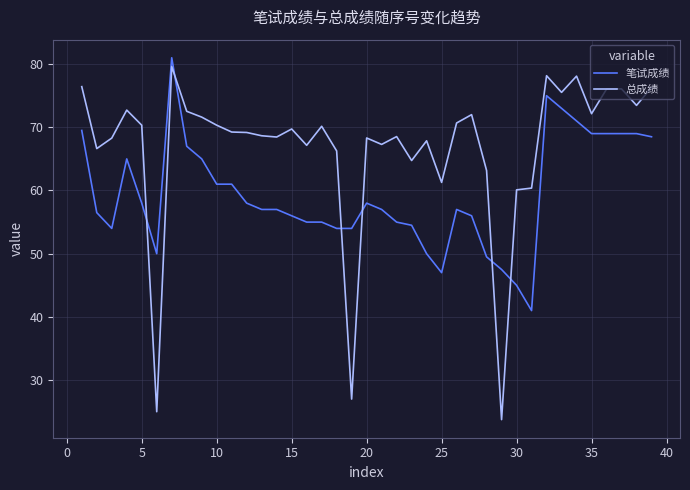

Rank the series by their average value, from highest to lowest.

总成绩, 笔试成绩